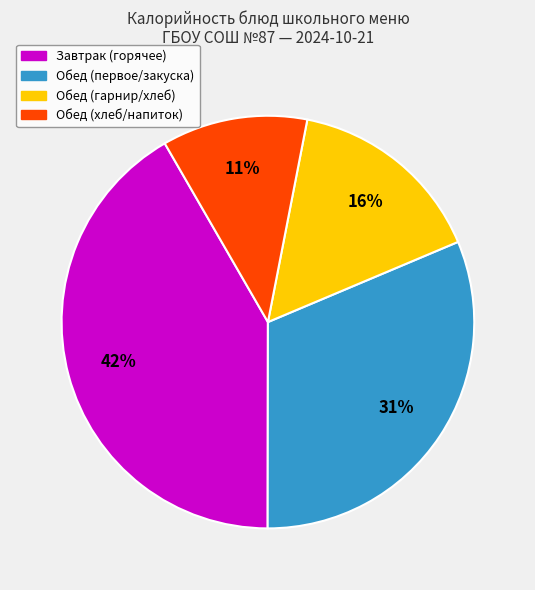

To the nearest percent, what is the average slice percentage?

25%